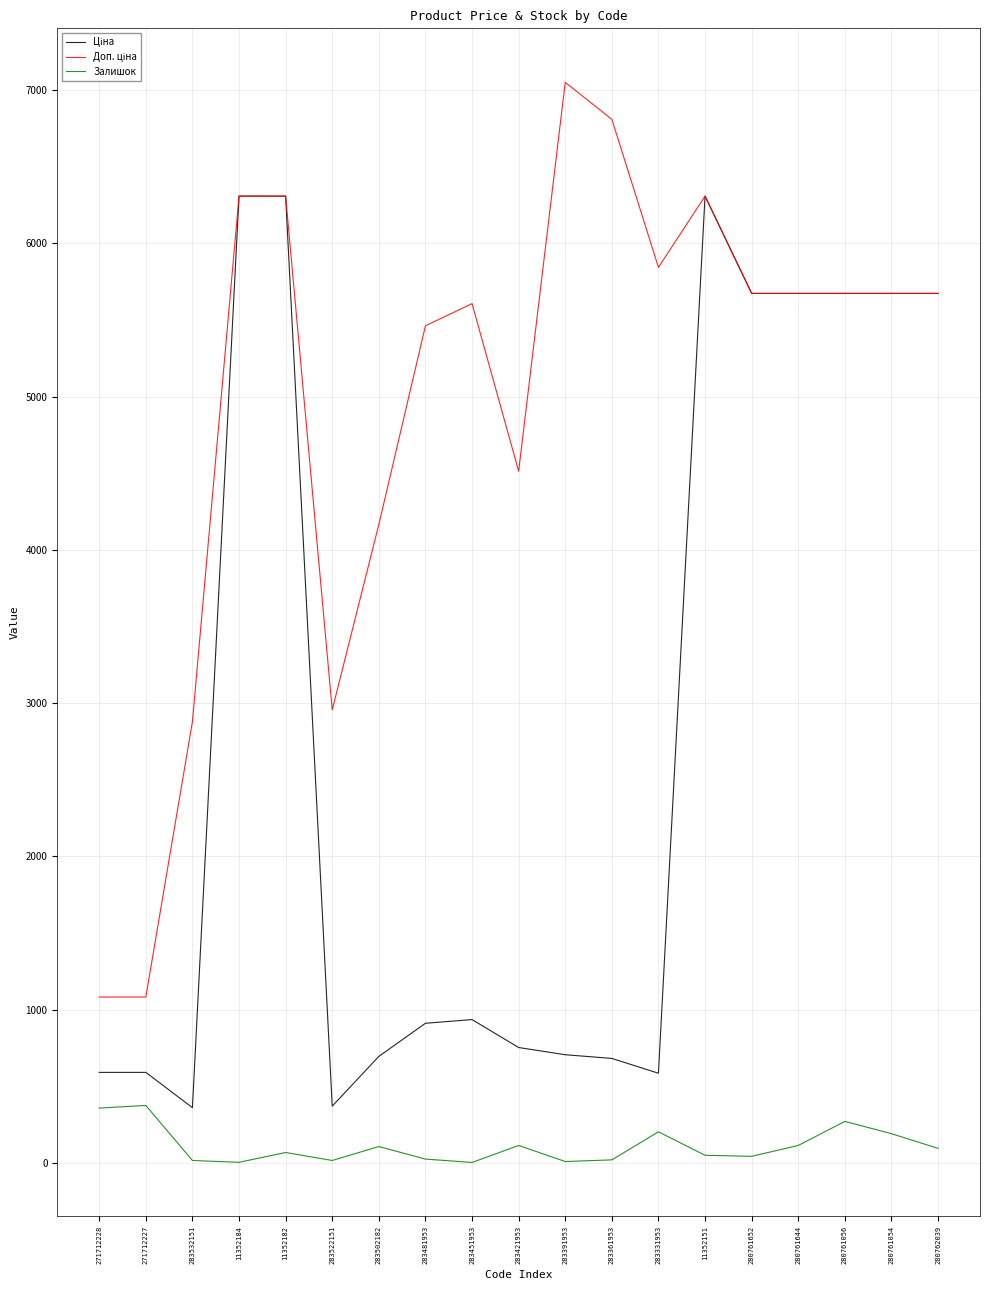

True or false: Залишок has a value of 113.0 at 283421953.

True